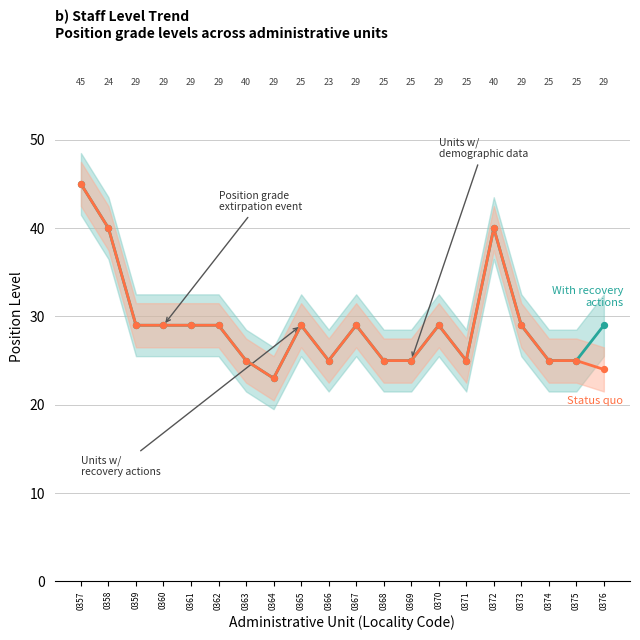

What are all the series names shown in the legend?

With recovery actions, Status quo